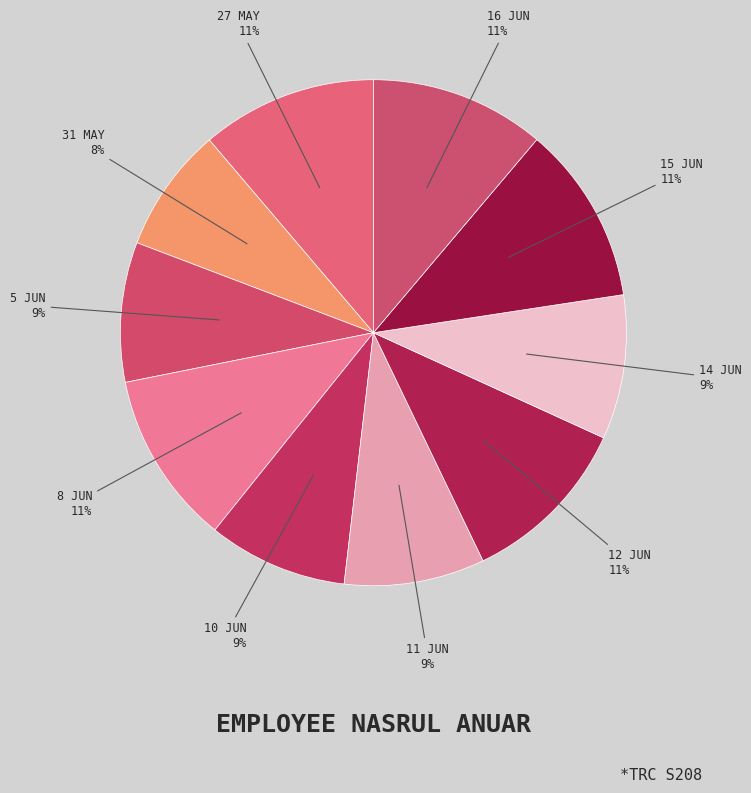

How many slices are in this pie chart?

10